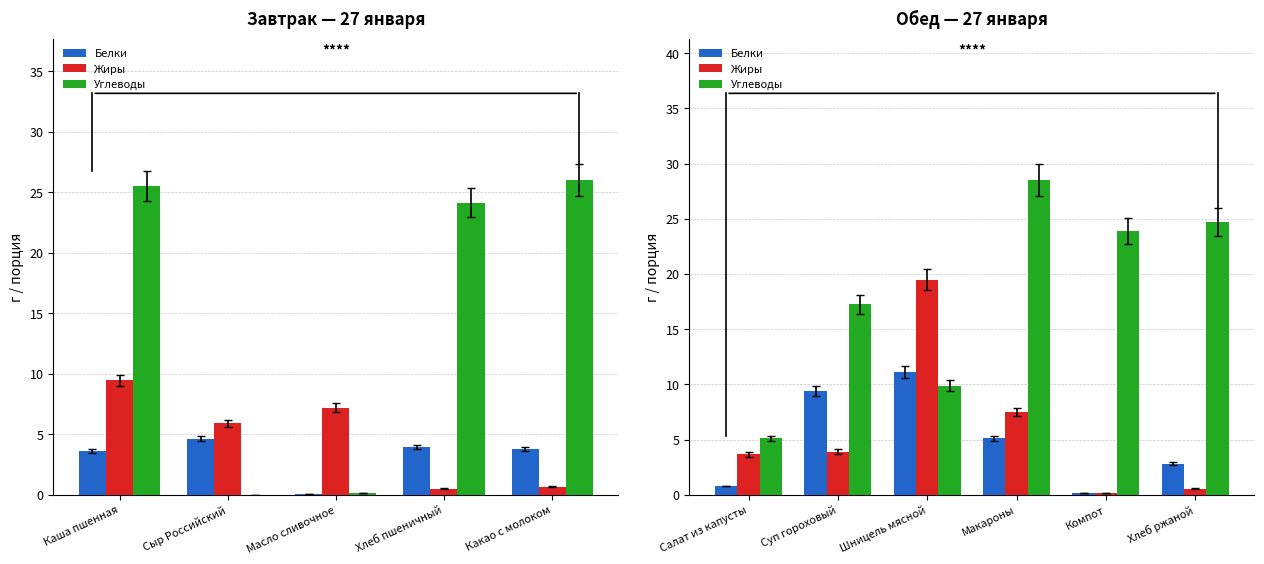

Rank the series at Салат из капусты from lowest to highest value.

Белки, Жиры, Углеводы